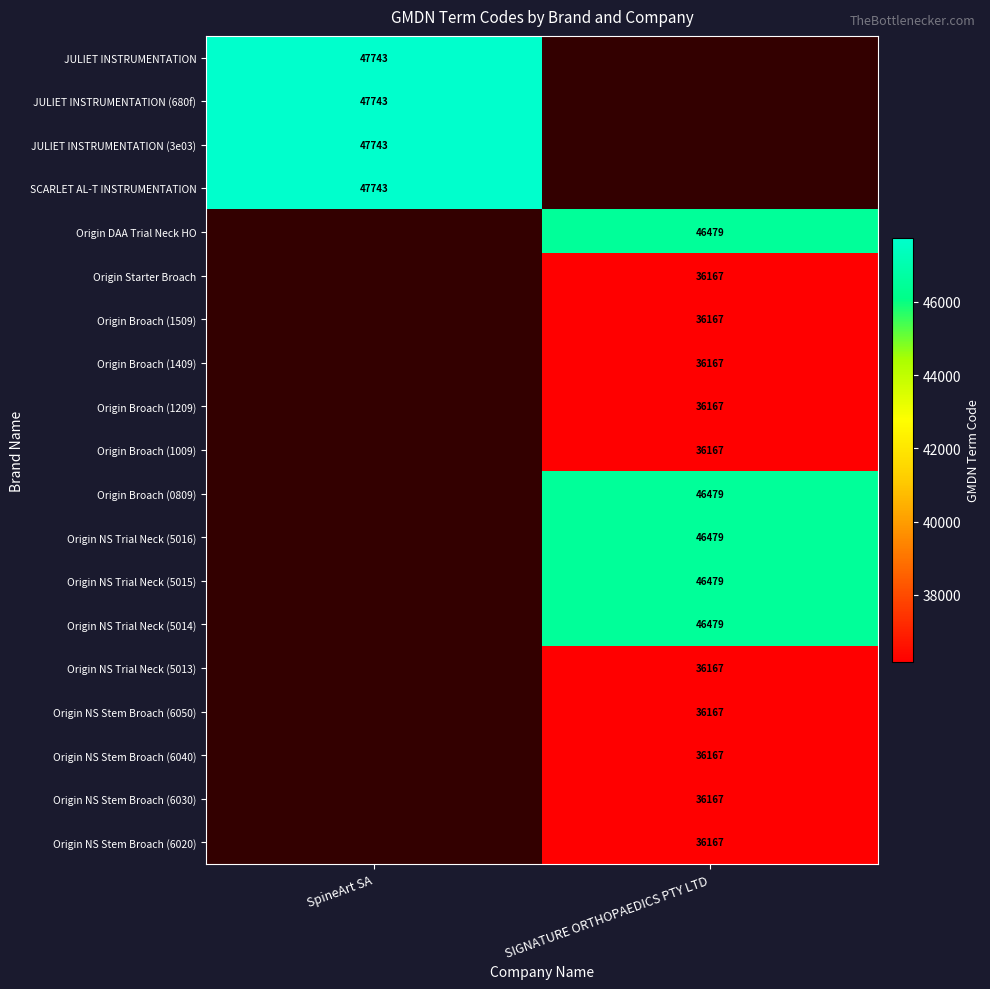

The value of JULIET INSTRUMENTATION at SpineArt SA is 17182. True or false?

False